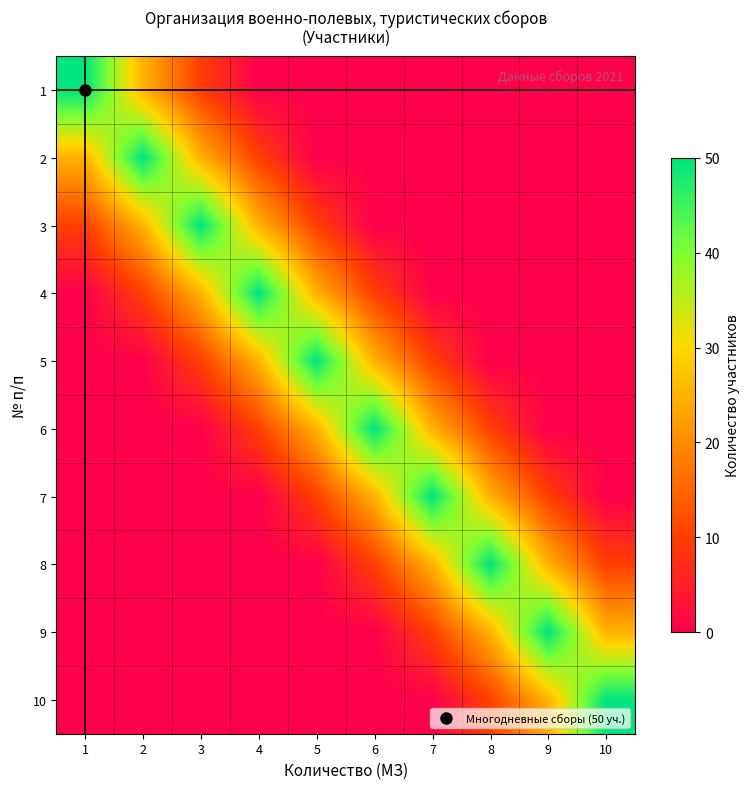

Rank the series by their maximum value, from highest to lowest.

1, 2, 3, 4, 5, 6, 7, 8, 9, 10